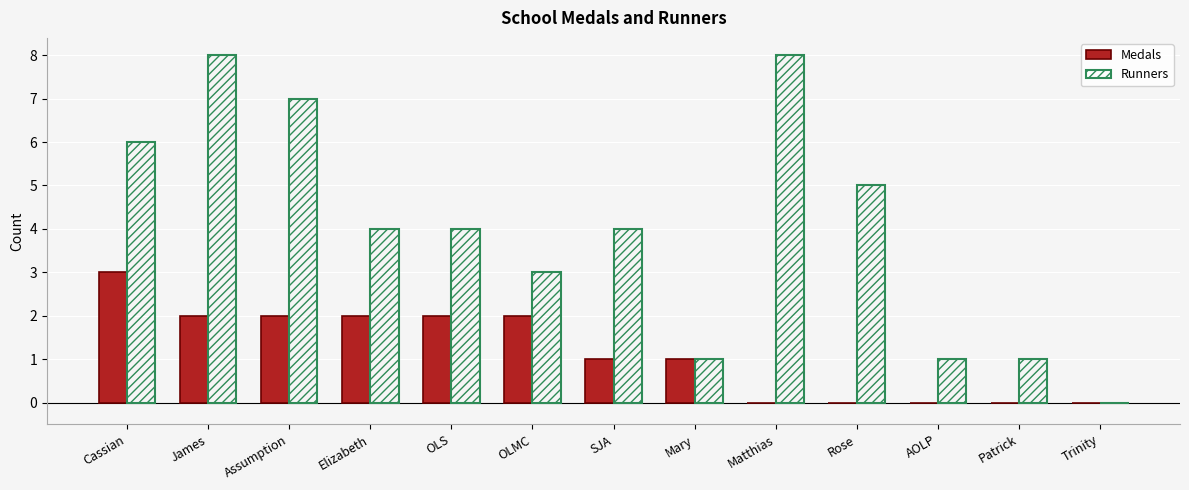

Between Assumption and OLS, which series saw the biggest shift?

Runners